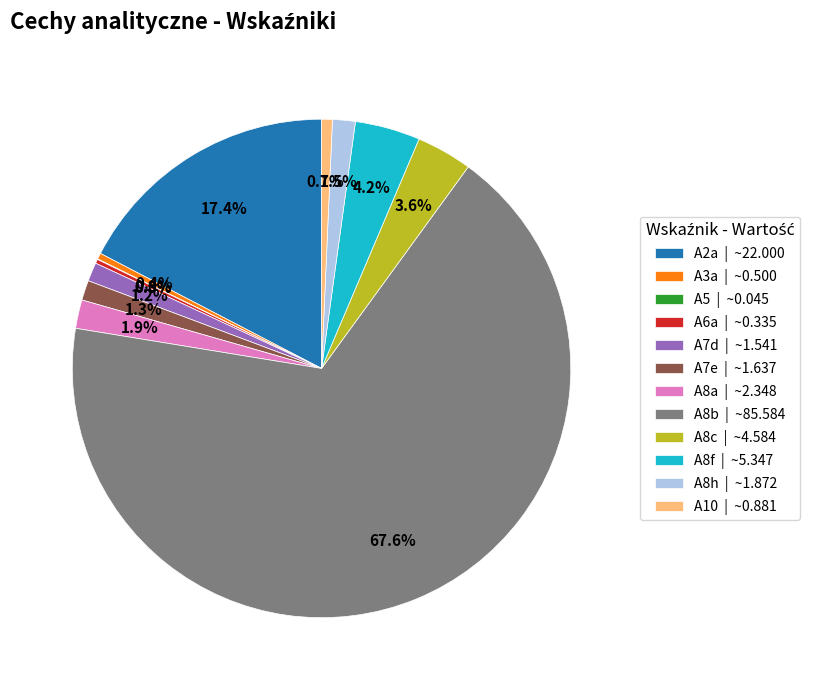

Is there any slice that represents more than half of the pie?

Yes